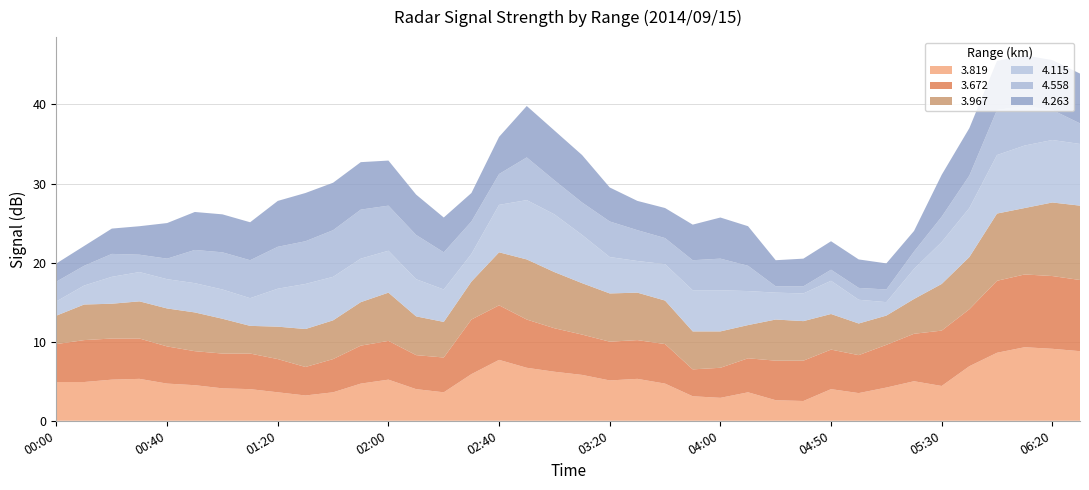

Is it true that 3.819 equals 1.1 at 03:20?

False